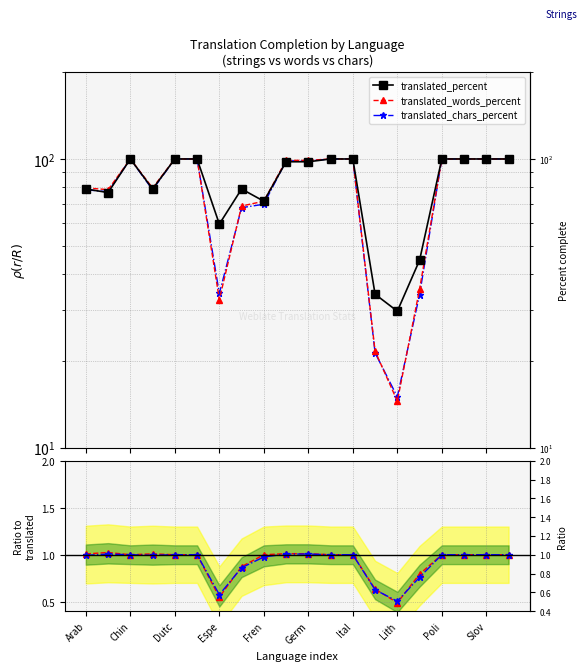

At 18, list the series in order from largest to smallest.

translated_percent, translated_words_percent, translated_chars_percent